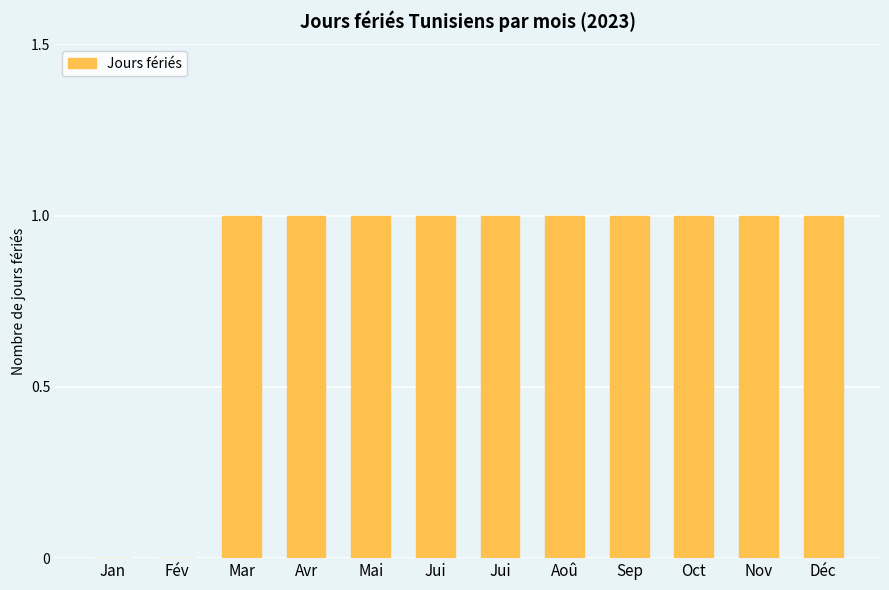

Does the chart contain stacked bars?

No